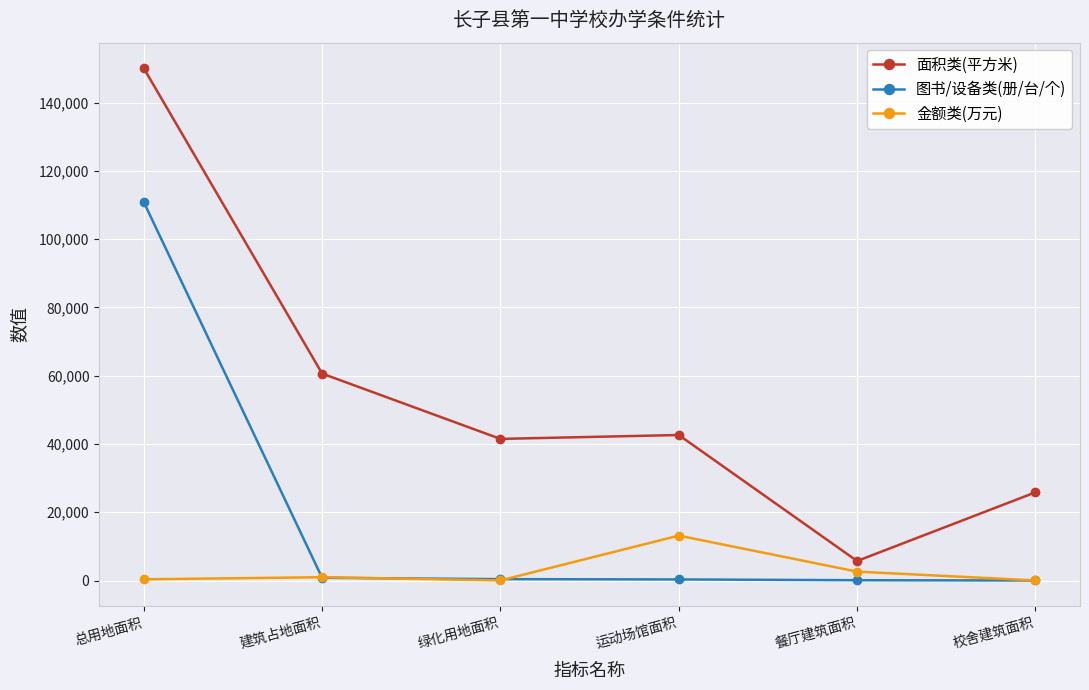

What is the maximum value for 面积类(平方米)?

150032.3